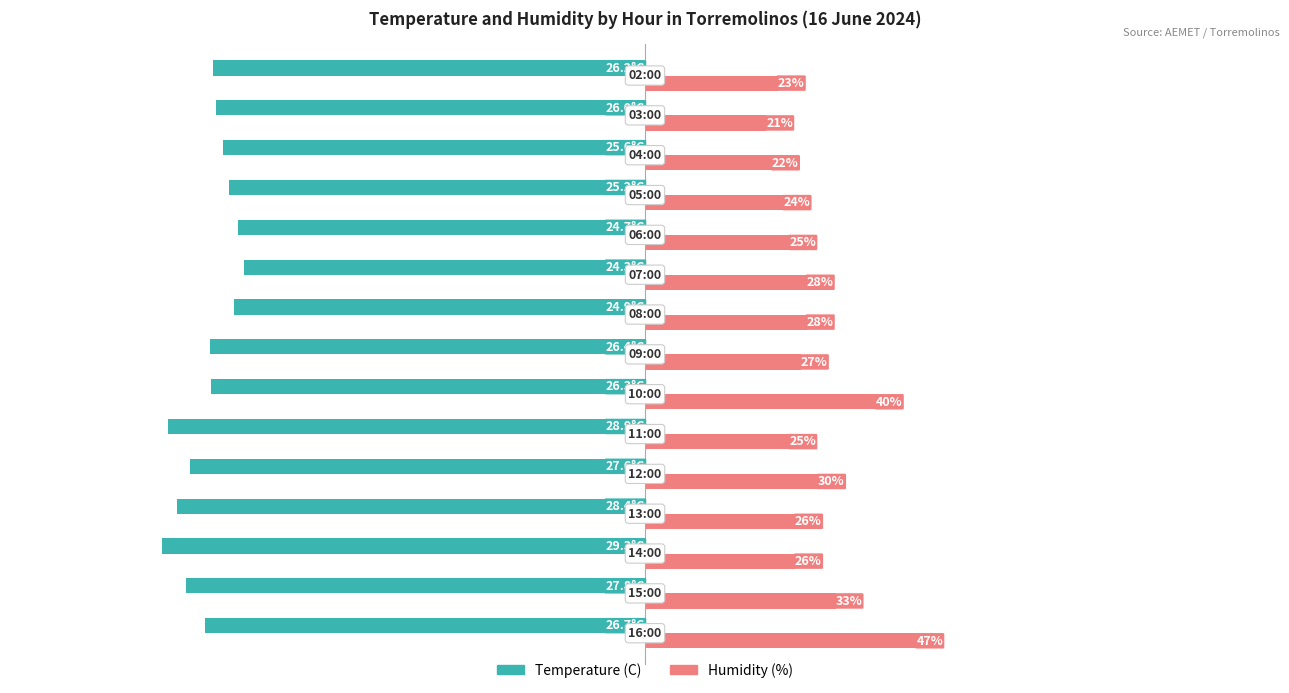

List the series in order of their overall mean, lowest first.

Temperature (C), Humidity (%)